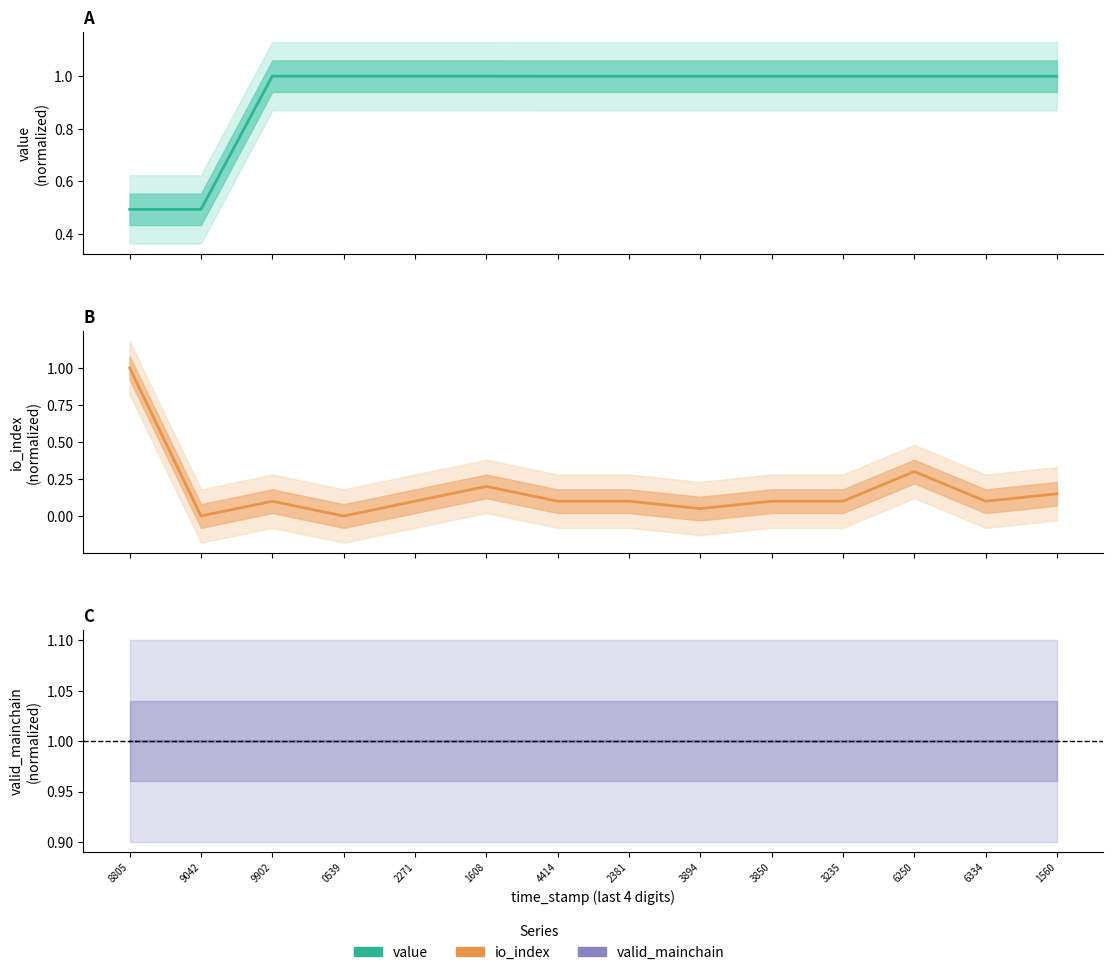

List the labels in order of io_index value, largest first.

8805, 6250, 1608, 1560, 9902, 2271, 4414, 2381, 3850, 3235, 6334, 3894, 9042, 0539